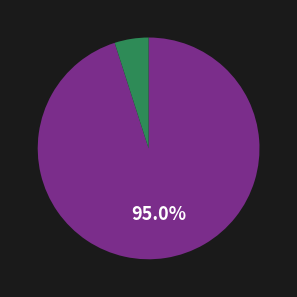

Is there a majority slice in this chart?

Yes